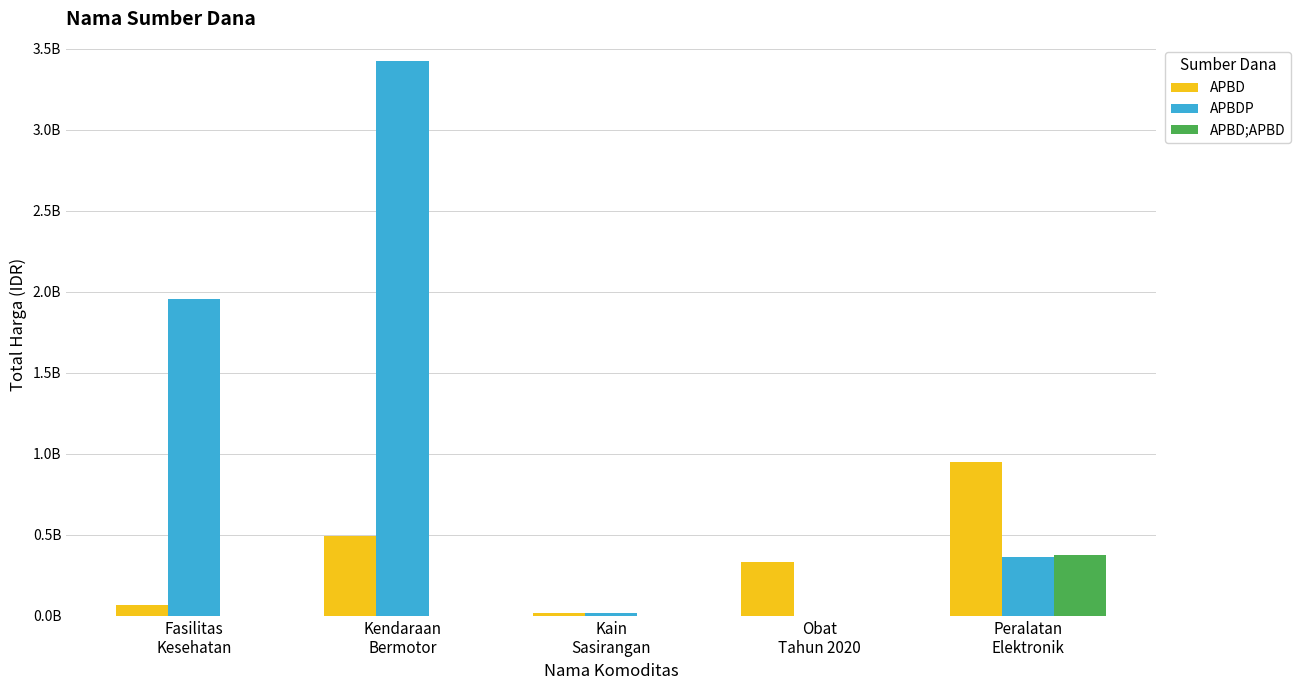

Reading left to right, transcribe all the data shown in this chart.

APBD: Fasilitas
Kesehatan=66934200	Kendaraan
Bermotor=493000000	Kain
Sasirangan=18900000	Obat
Tahun 2020=334877110	Peralatan
Elektronik=948767000
APBDP: Fasilitas
Kesehatan=1953197940	Kendaraan
Bermotor=3424562000	Kain
Sasirangan=19175000	Obat
Tahun 2020=0	Peralatan
Elektronik=362103800
APBD;APBD: Fasilitas
Kesehatan=0	Kendaraan
Bermotor=0	Kain
Sasirangan=0	Obat
Tahun 2020=0	Peralatan
Elektronik=373404000